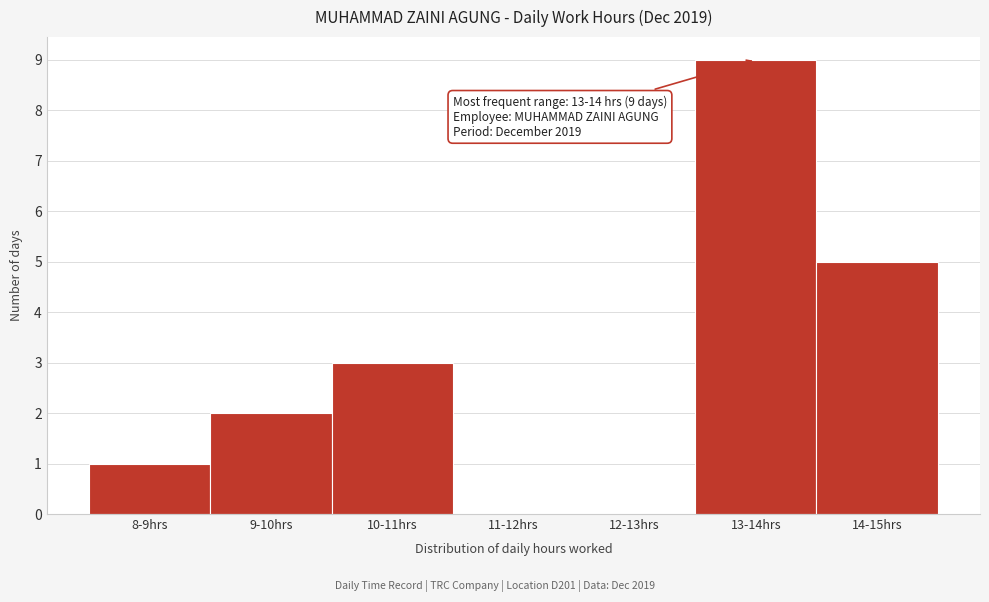

Reading left to right, transcribe all the data shown in this chart.

8-9hrs=1	9-10hrs=2	10-11hrs=3	11-12hrs=0	12-13hrs=0	13-14hrs=9	14-15hrs=5